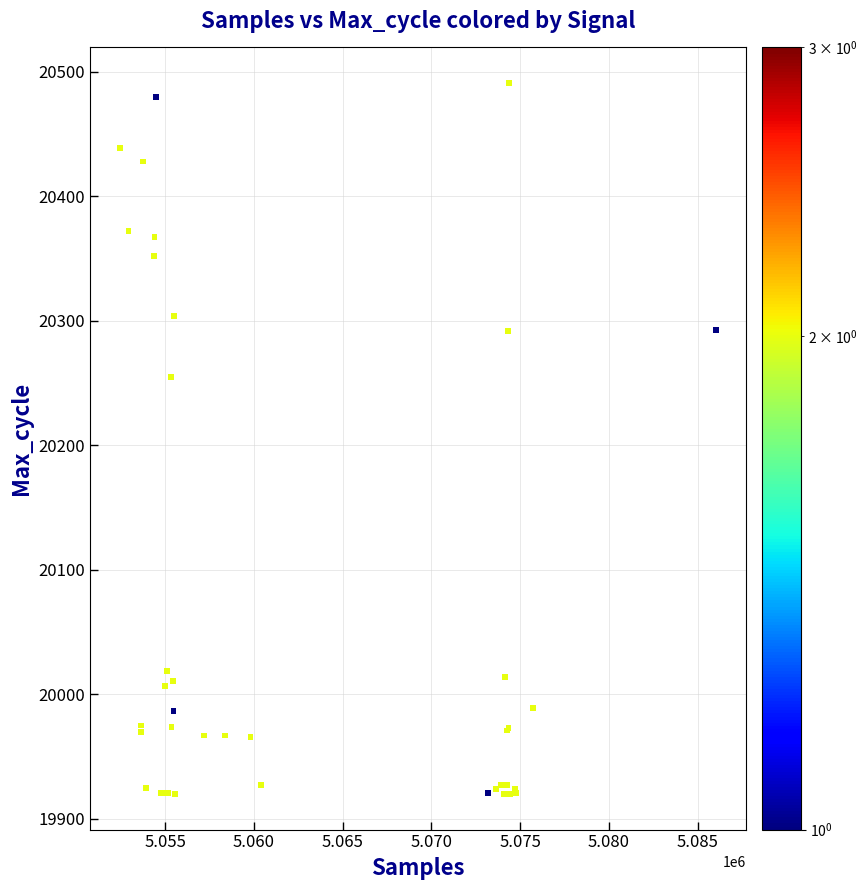

What Y value in the scatter plot is closest to 20205?

20255